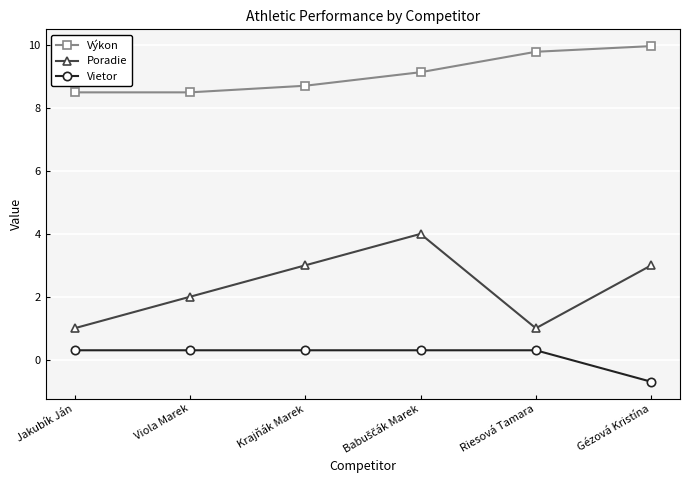

Which series changed the most between Jakubík Ján and Gézová Kristína?

Poradie